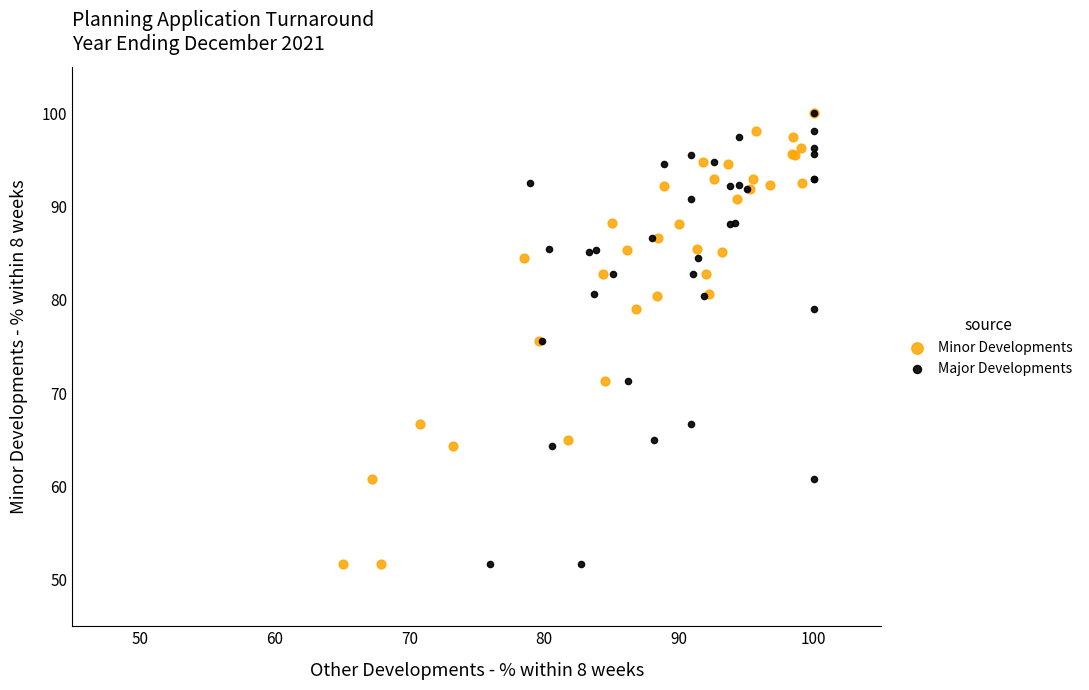

What are all the series names shown in the legend?

Minor Developments, Major Developments